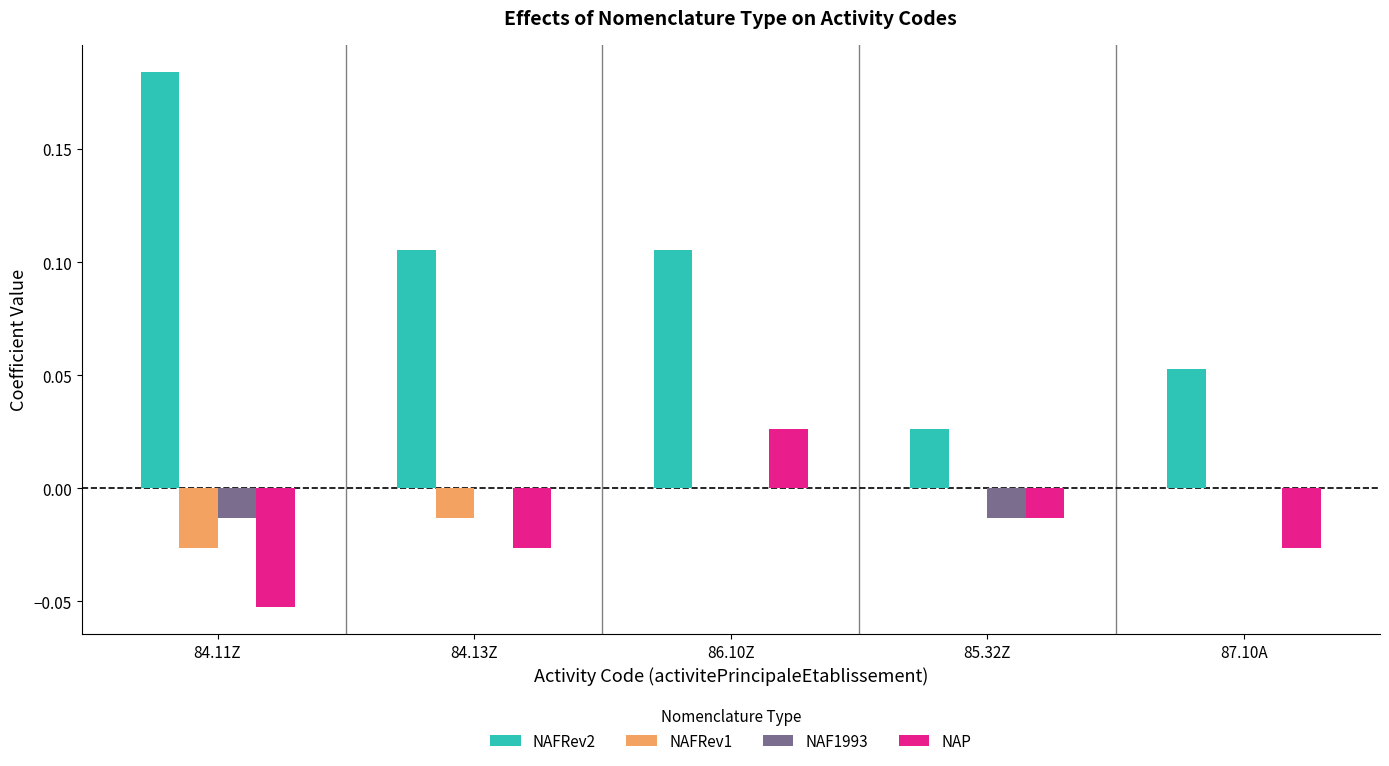

Which series changed the most between 84.13Z and 87.10A?

NAFRev2